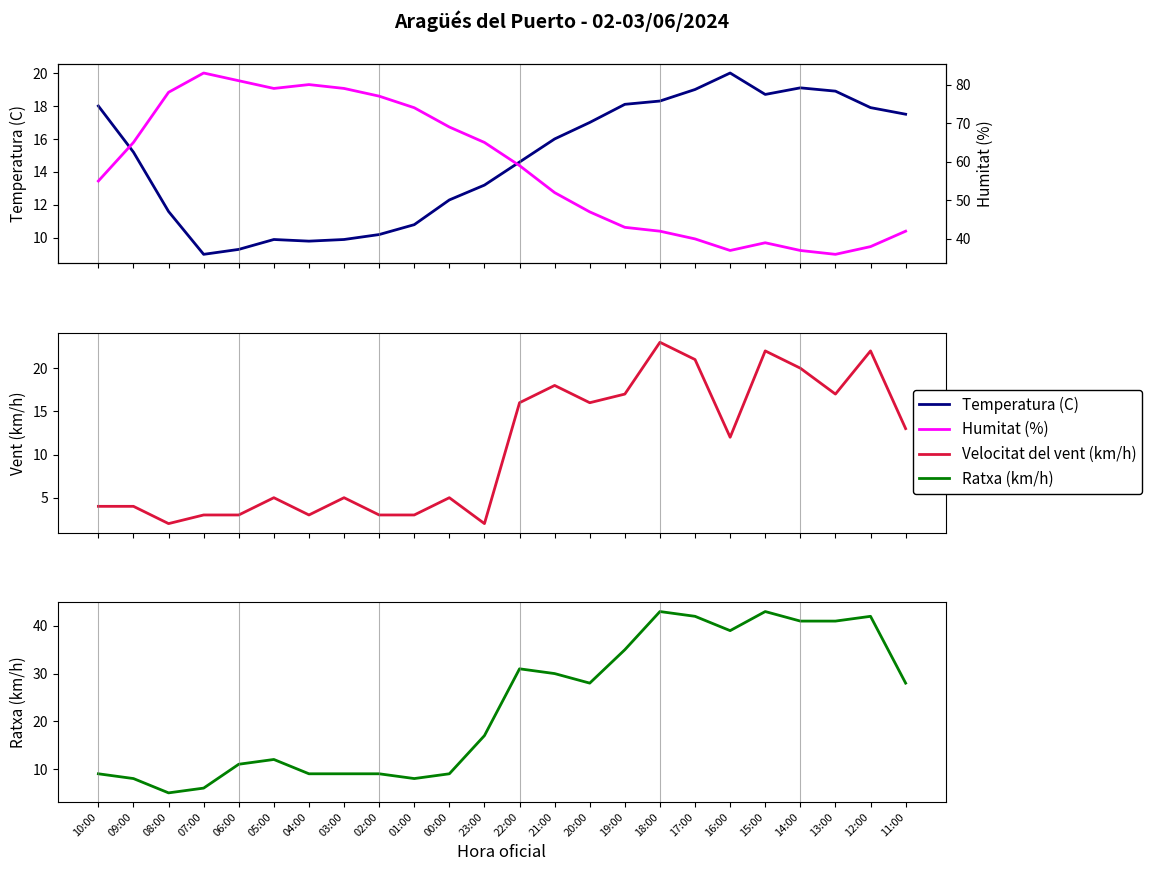

Reading left to right, transcribe all the data shown in this chart.

Temperatura (C): 18.0	15.2	11.6	9.0	9.3	9.9	9.8	9.9	10.2	10.8	12.3	13.2	14.6	16.0	17.0	18.1	18.3	19.0	20.0	18.7	19.1	18.9	17.9	17.5
Humitat (%): 55.0	65.0	78.0	83.0	81.0	79.0	80.0	79.0	77.0	74.0	69.0	65.0	59.0	52.0	47.0	43.0	42.0	40.0	37.0	39.0	37.0	36.0	38.0	42.0
Velocitat del vent (km/h): 4.0	4.0	2.0	3.0	3.0	5.0	3.0	5.0	3.0	3.0	5.0	2.0	16.0	18.0	16.0	17.0	23.0	21.0	12.0	22.0	20.0	17.0	22.0	13.0
Ratxa (km/h): 9.0	8.0	5.0	6.0	11.0	12.0	9.0	9.0	9.0	8.0	9.0	17.0	31.0	30.0	28.0	35.0	43.0	42.0	39.0	43.0	41.0	41.0	42.0	28.0